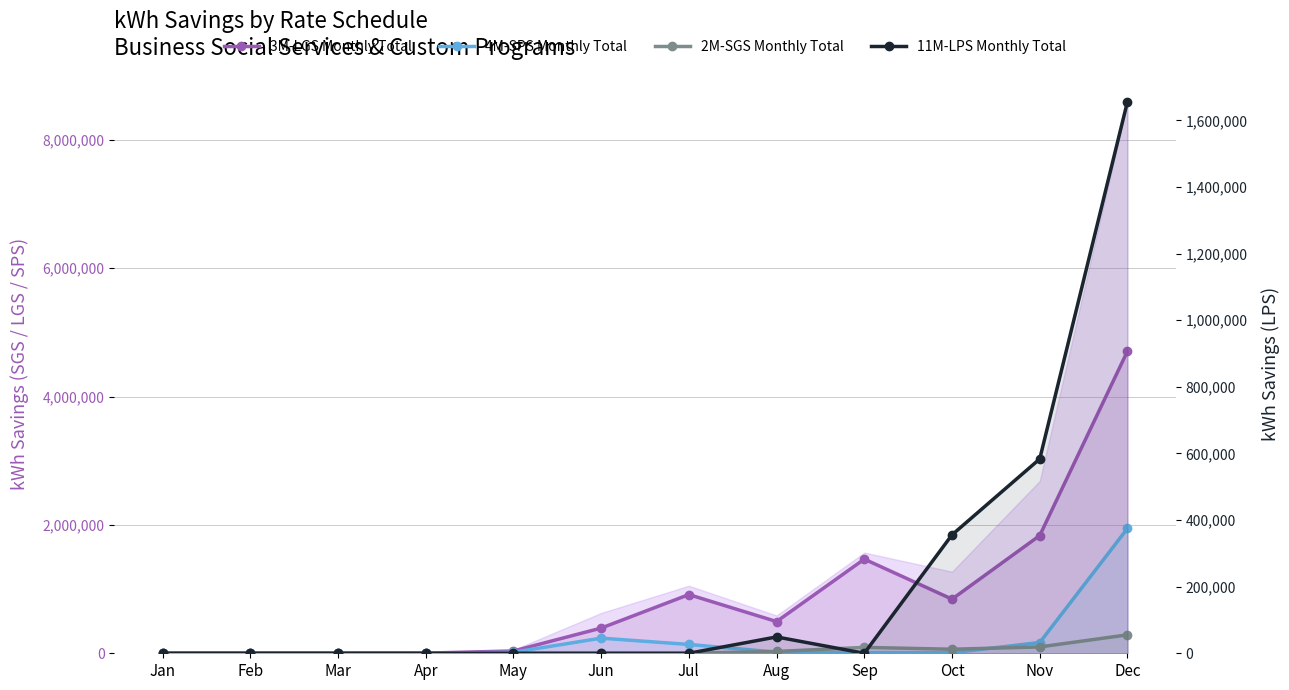

What value does the 3M-LGS Monthly Total series have at Sep?

1467088.3